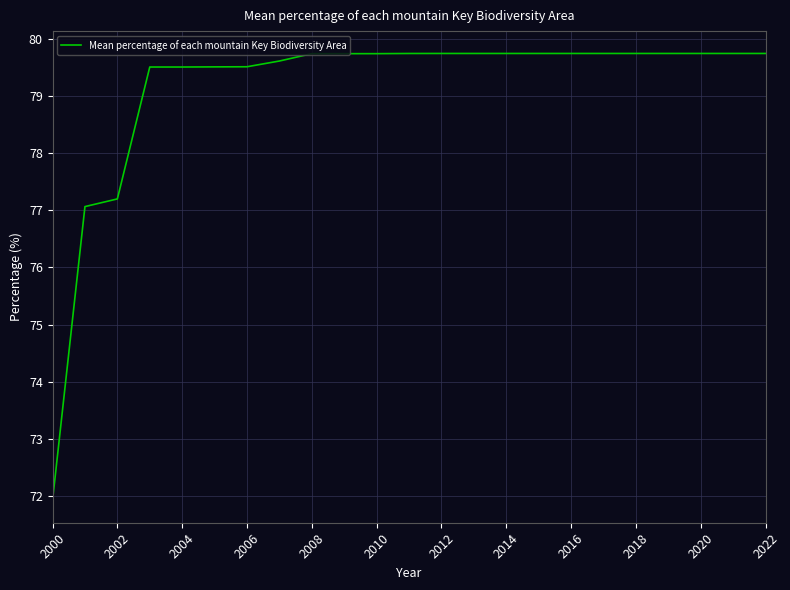

What is the maximum value shown in the chart?

79.8